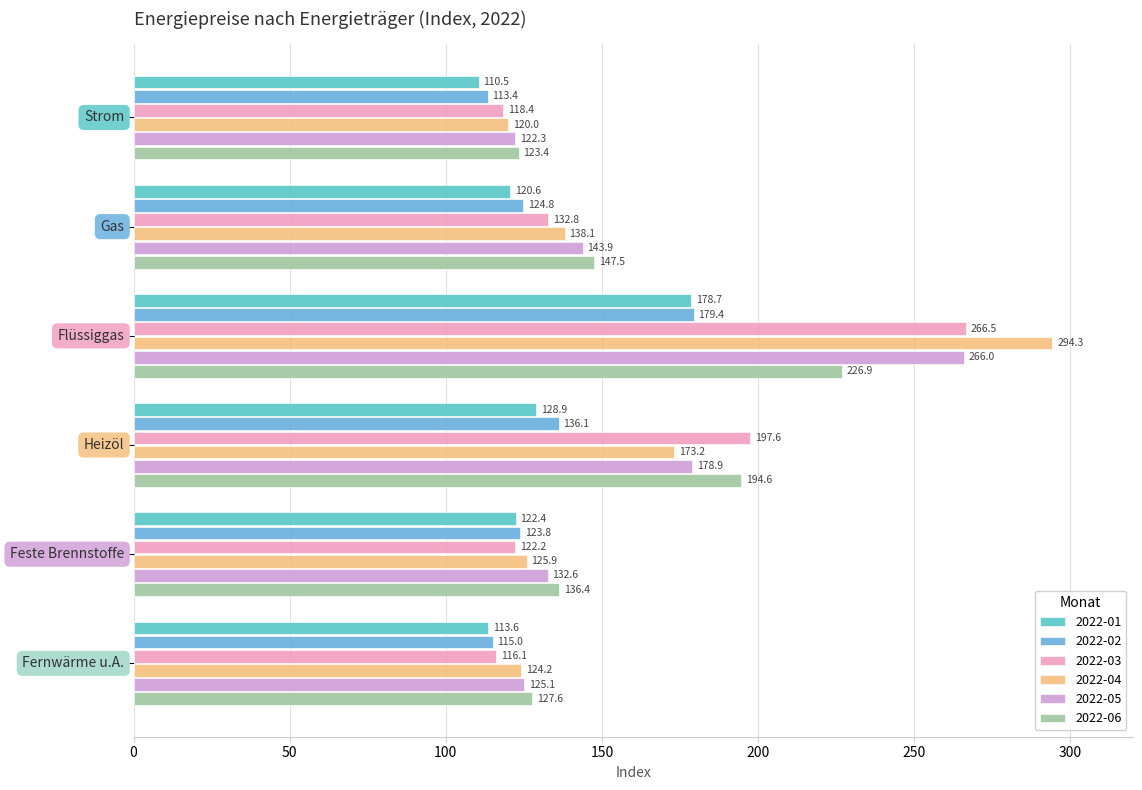

How many data points does each series have?

6